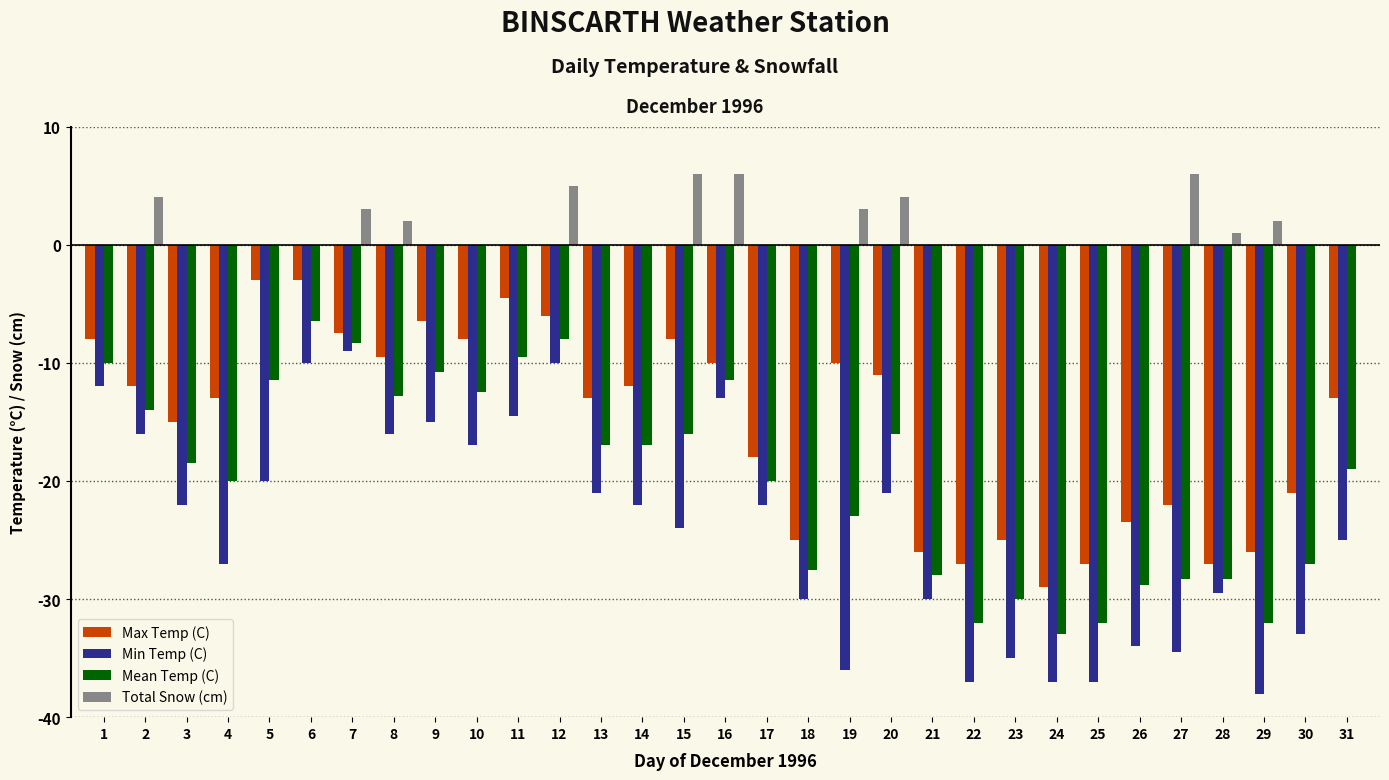

Reading left to right, extract all data points from this chart.

Max Temp (C): 1=-8.0	2=-12.0	3=-15.0	4=-13.0	5=-3.0	6=-3.0	7=-7.5	8=-9.5	9=-6.5	10=-8.0	11=-4.5	12=-6.0	13=-13.0	14=-12.0	15=-8.0	16=-10.0	17=-18.0	18=-25.0	19=-10.0	20=-11.0	21=-26.0	22=-27.0	23=-25.0	24=-29.0	25=-27.0	26=-23.5	27=-22.0	28=-27.0	29=-26.0	30=-21.0	31=-13.0
Min Temp (C): 1=-12.0	2=-16.0	3=-22.0	4=-27.0	5=-20.0	6=-10.0	7=-9.0	8=-16.0	9=-15.0	10=-17.0	11=-14.5	12=-10.0	13=-21.0	14=-22.0	15=-24.0	16=-13.0	17=-22.0	18=-30.0	19=-36.0	20=-21.0	21=-30.0	22=-37.0	23=-35.0	24=-37.0	25=-37.0	26=-34.0	27=-34.5	28=-29.5	29=-38.0	30=-33.0	31=-25.0
Mean Temp (C): 1=-10.0	2=-14.0	3=-18.5	4=-20.0	5=-11.5	6=-6.5	7=-8.3	8=-12.8	9=-10.8	10=-12.5	11=-9.5	12=-8.0	13=-17.0	14=-17.0	15=-16.0	16=-11.5	17=-20.0	18=-27.5	19=-23.0	20=-16.0	21=-28.0	22=-32.0	23=-30.0	24=-33.0	25=-32.0	26=-28.8	27=-28.3	28=-28.3	29=-32.0	30=-27.0	31=-19.0
Total Snow (cm): 1=0.0	2=4.0	3=0.0	4=0.0	5=0.0	6=0.0	7=3.0	8=2.0	9=0.0	10=0.0	11=0.0	12=5.0	13=0.0	14=0.0	15=6.0	16=6.0	17=0.0	18=0.0	19=3.0	20=4.0	21=0.0	22=0.0	23=0.0	24=0.0	25=0.0	26=0.0	27=6.0	28=1.0	29=2.0	30=0.0	31=0.0